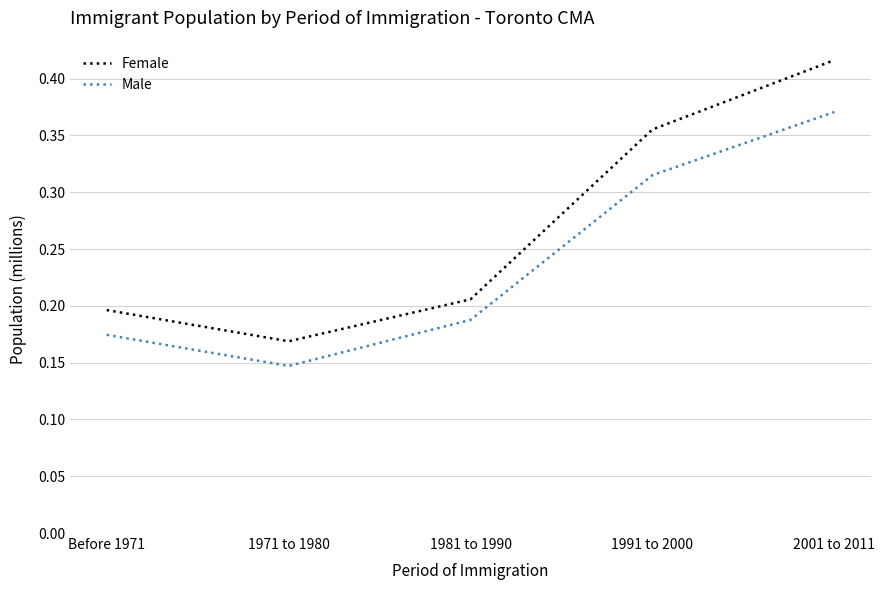

Which series has the largest total across all categories?

Female